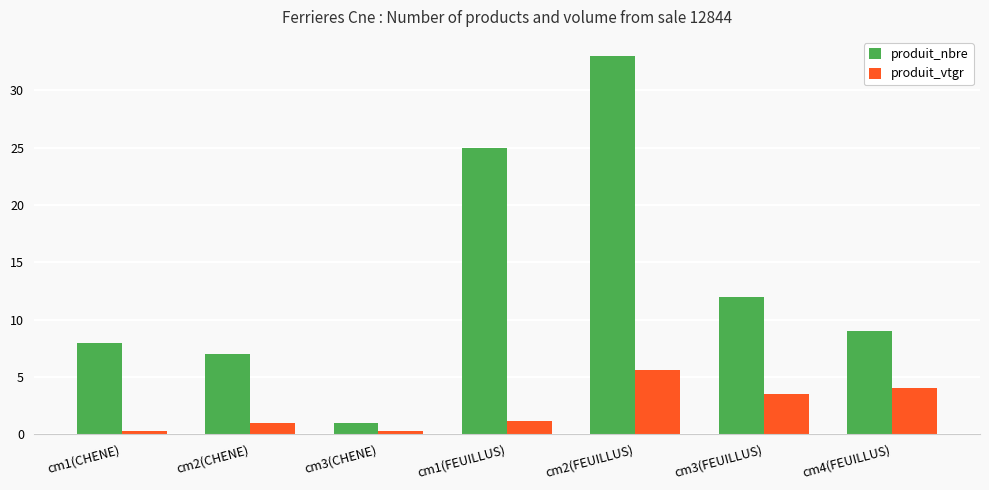

What position from the right is cm3(FEUILLUS)?

2